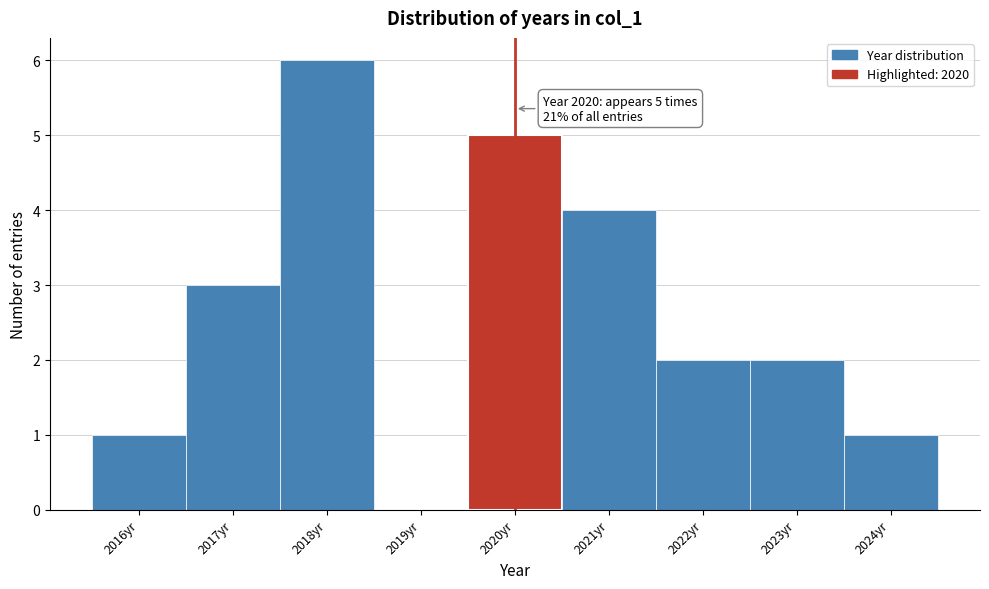

Which range on the x-axis has the tallest bar?

2017.5 to 2018.5